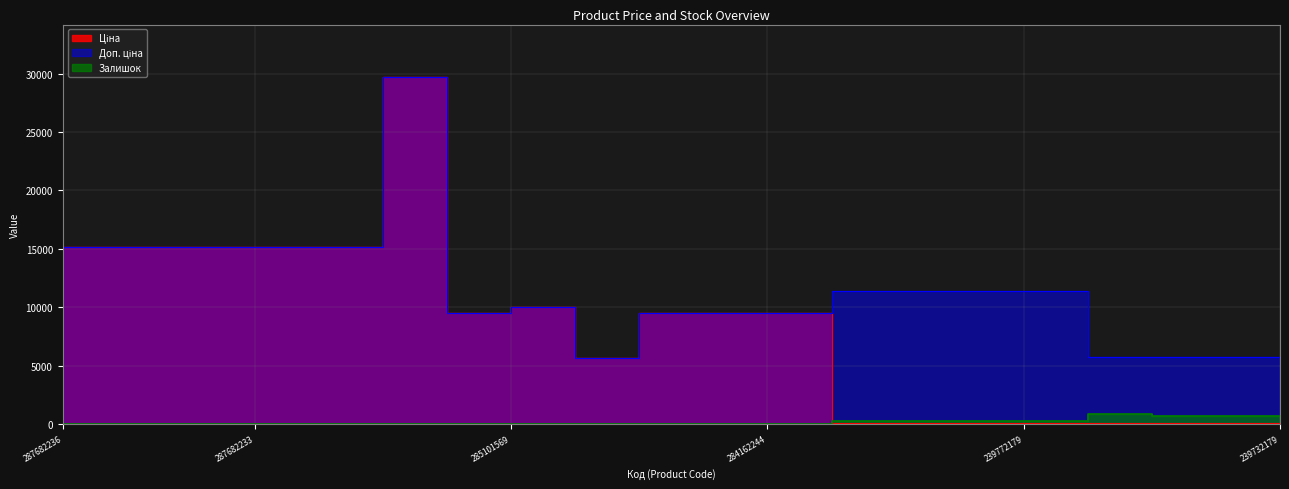

Reading right to left, transcribe all the data shown in this chart.

Ціна: 57.0	57.0	57.0	57.0	114.1	114.1	114.1	114.1	9480.1	9480.1	9480.1	5673.8	9975.0	9480.1	29747.2	15120.0	15120.0	15120.0	15120.0	15120.0
Доп. ціна: 5705.0	5705.0	5705.0	5705.0	11410.0	11410.0	11410.0	11410.0	9480.1	9480.1	9480.1	5673.8	9975.0	9480.1	29747.2	15120.0	15120.0	15120.0	15120.0	15120.0
Залишок: 676.0	670.0	698.0	845.0	290.0	218.0	290.0	289.0	2.0	8.0	0.0	2.0	7.0	0.0	0.0	0.0	0.0	0.0	0.0	0.0